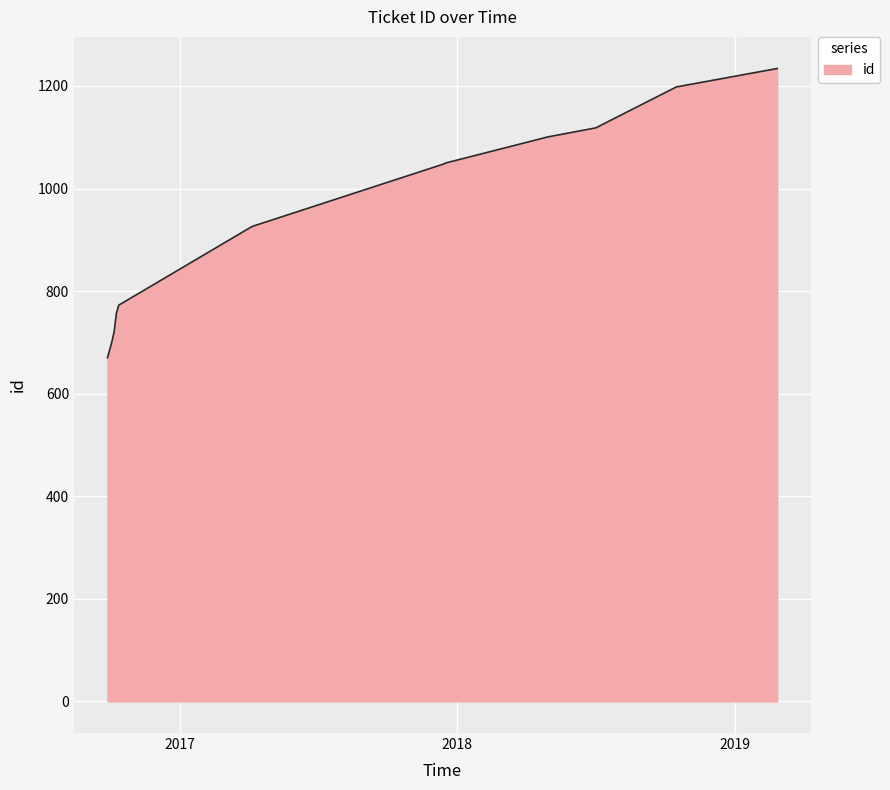

What is the maximum value shown in the chart?

1234.0